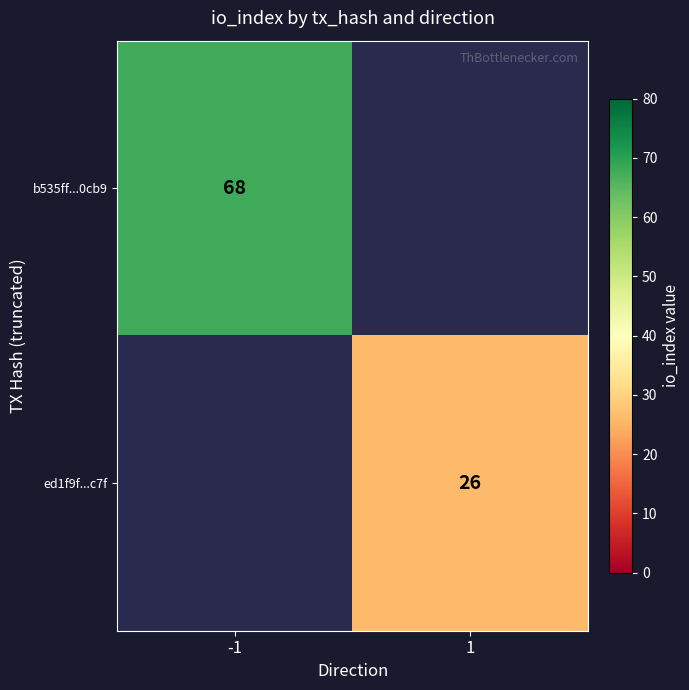

Is it true that b535ff...0cb9 equals 27 at -1?

False